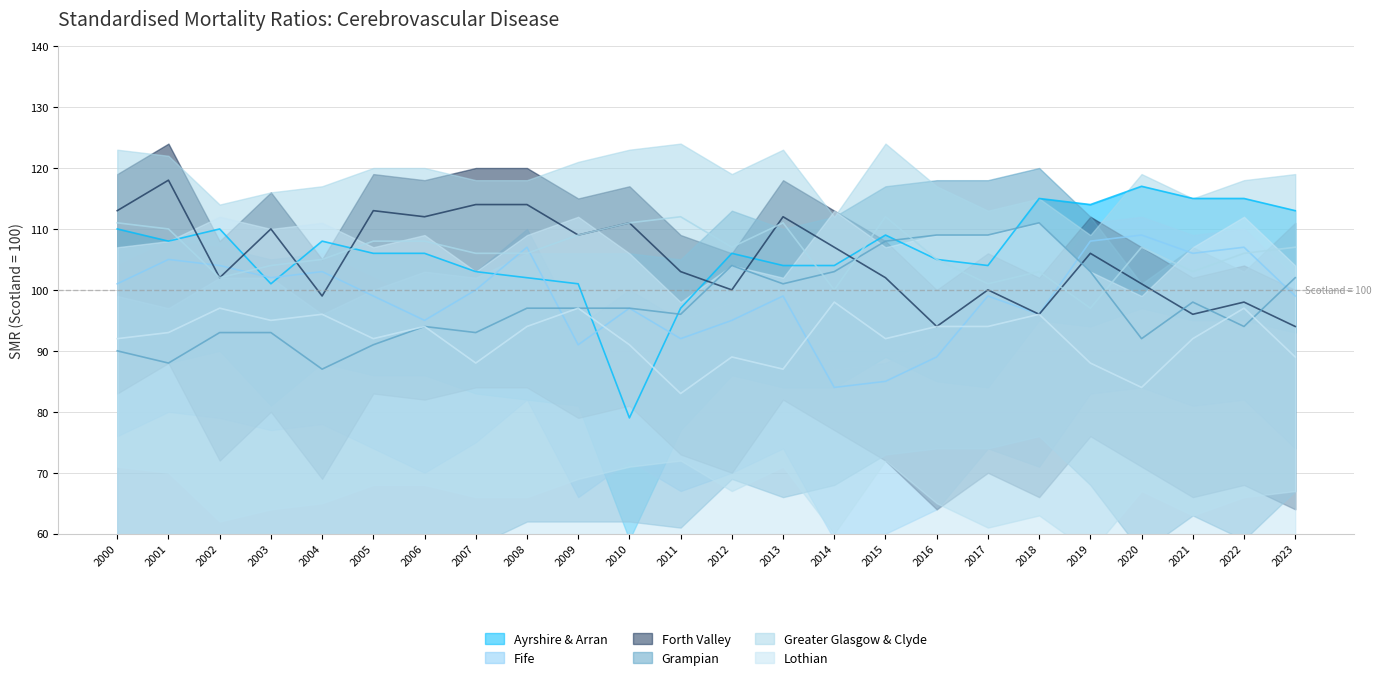

How many values in the Greater Glasgow & Clyde series are below 107?

12